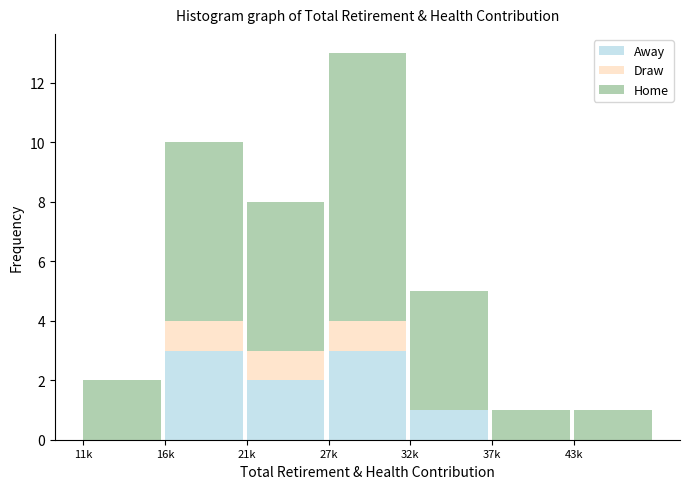

Reading left to right, what are the values for Away?

11k=0	16k=3	21k=2	27k=3	32k=1	37k=0	43k=0